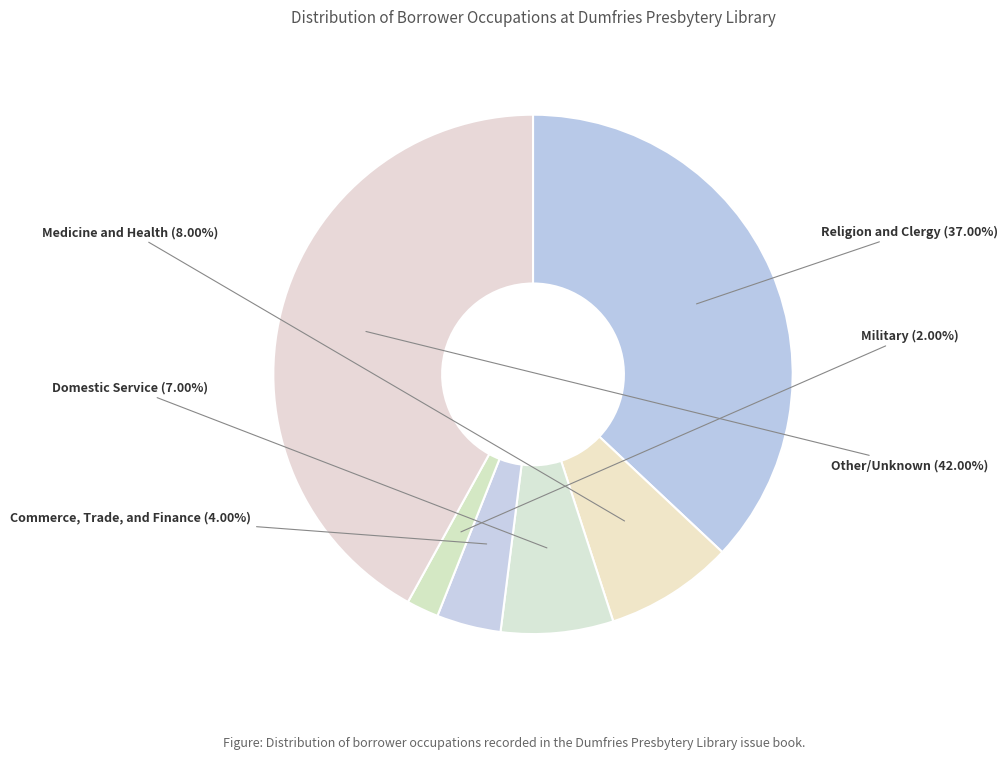

Combined, do Military and Commerce, Trade, and Finance account for over 50%?

No